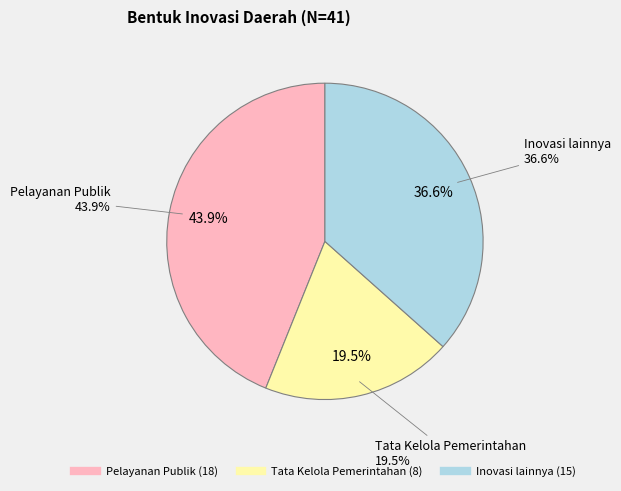

What percentage is the Pelayanan Publik slice, to the nearest percent?

44%